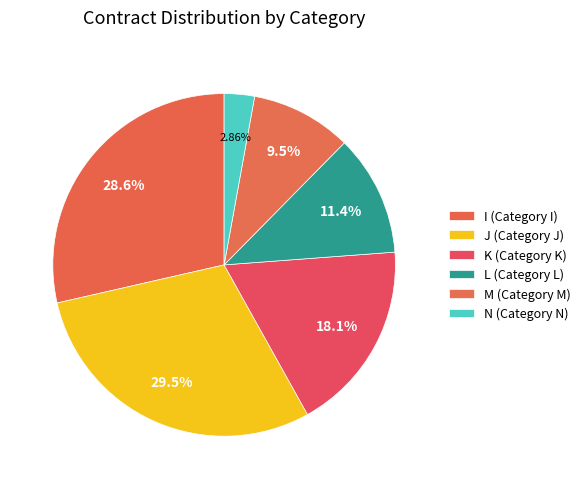

How many slices are in this pie chart?

6